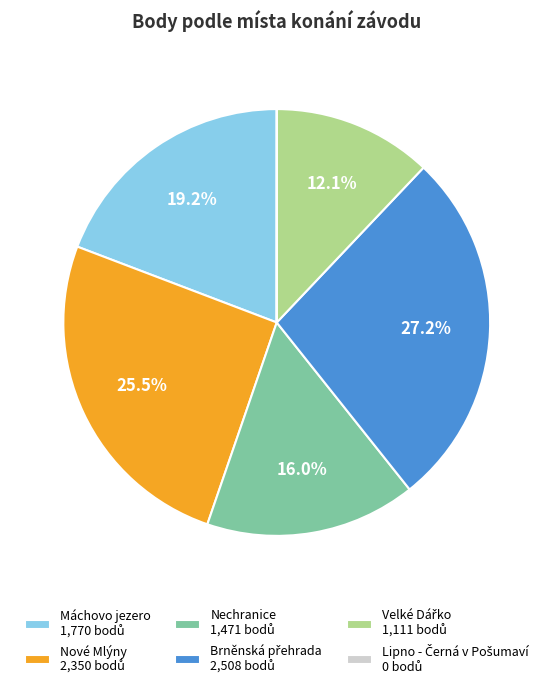

To the nearest percent, what is the average slice percentage?

17%